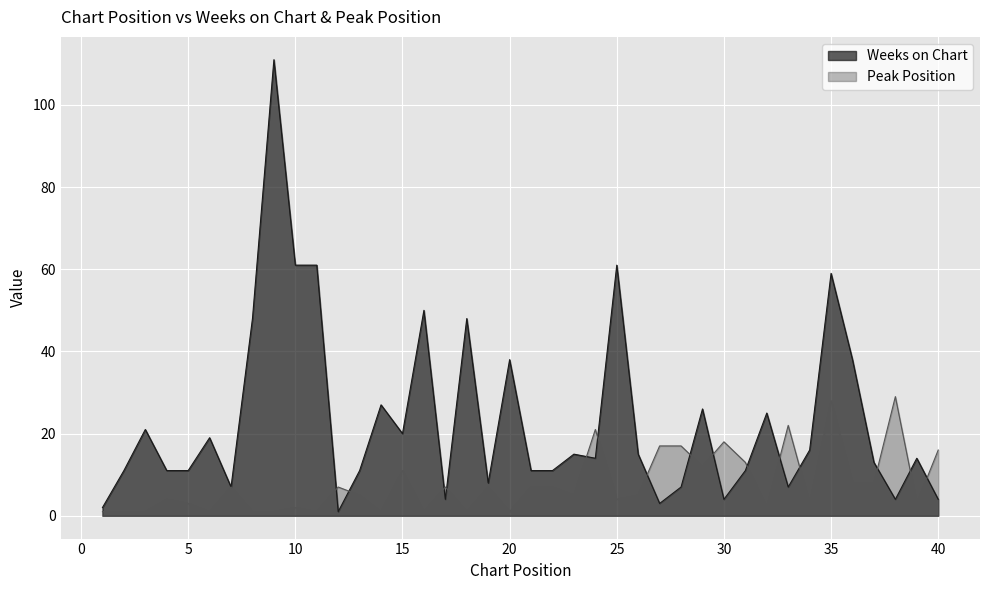

Where is the first local maximum for Peak Position?

4